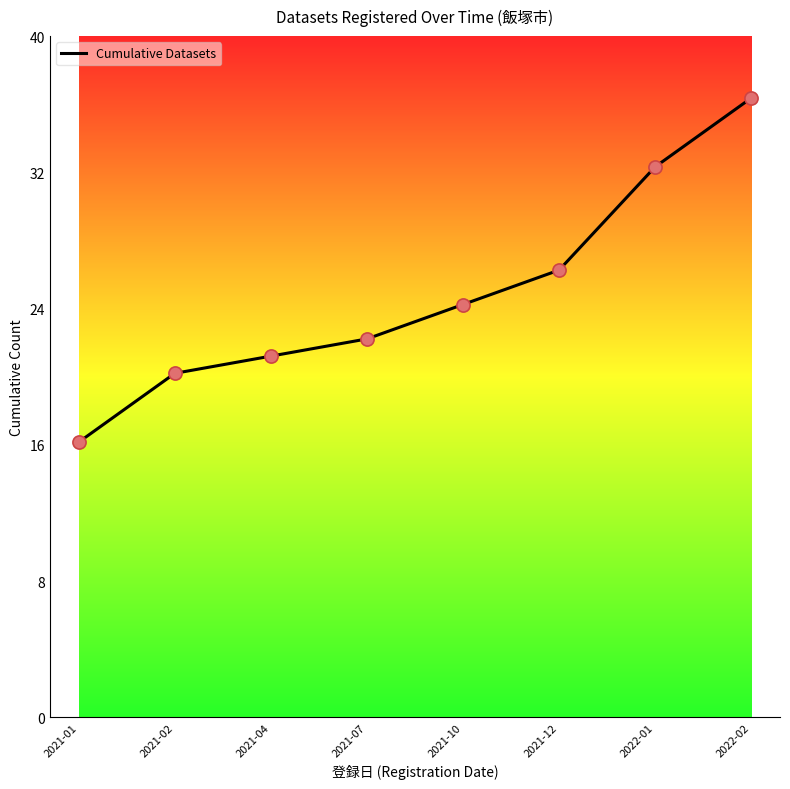

Which has a higher value, 2021-07 or 2022-01?

2022-01